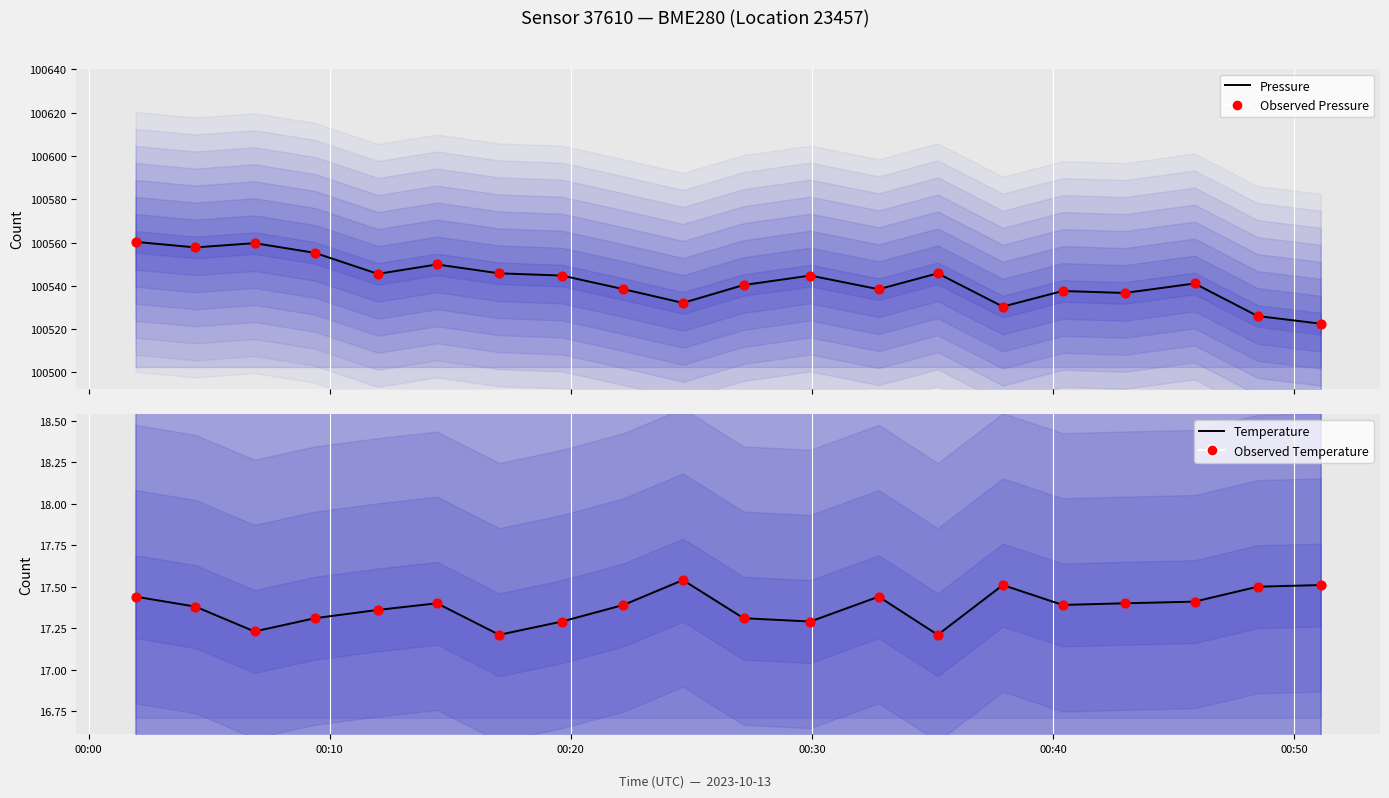

What are all the series names shown in the legend?

Pressure, Observed Pressure, Temperature, Observed Temperature